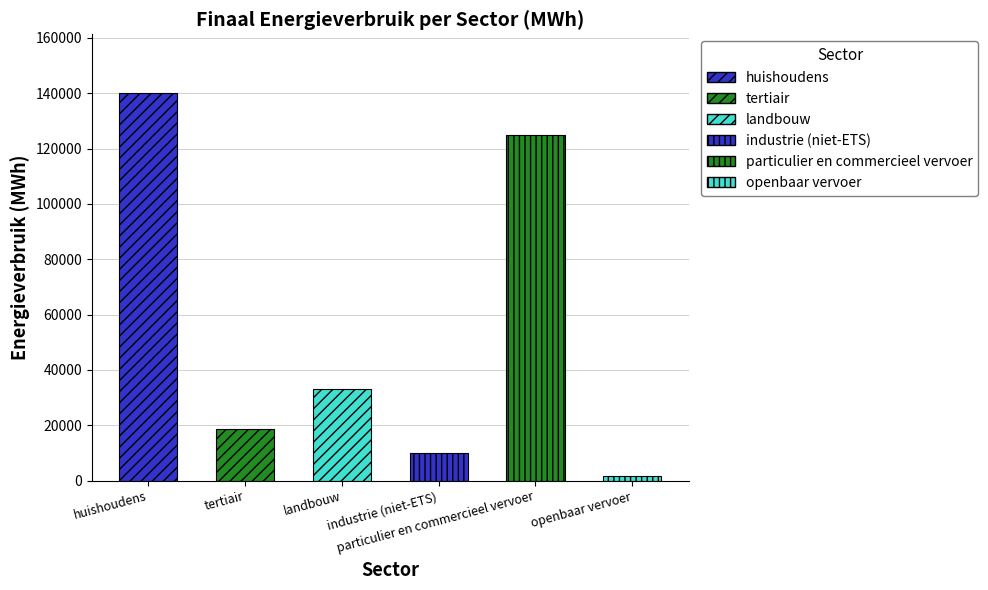

What is the change in value from landbouw to particulier en commercieel vervoer?

+91686.6